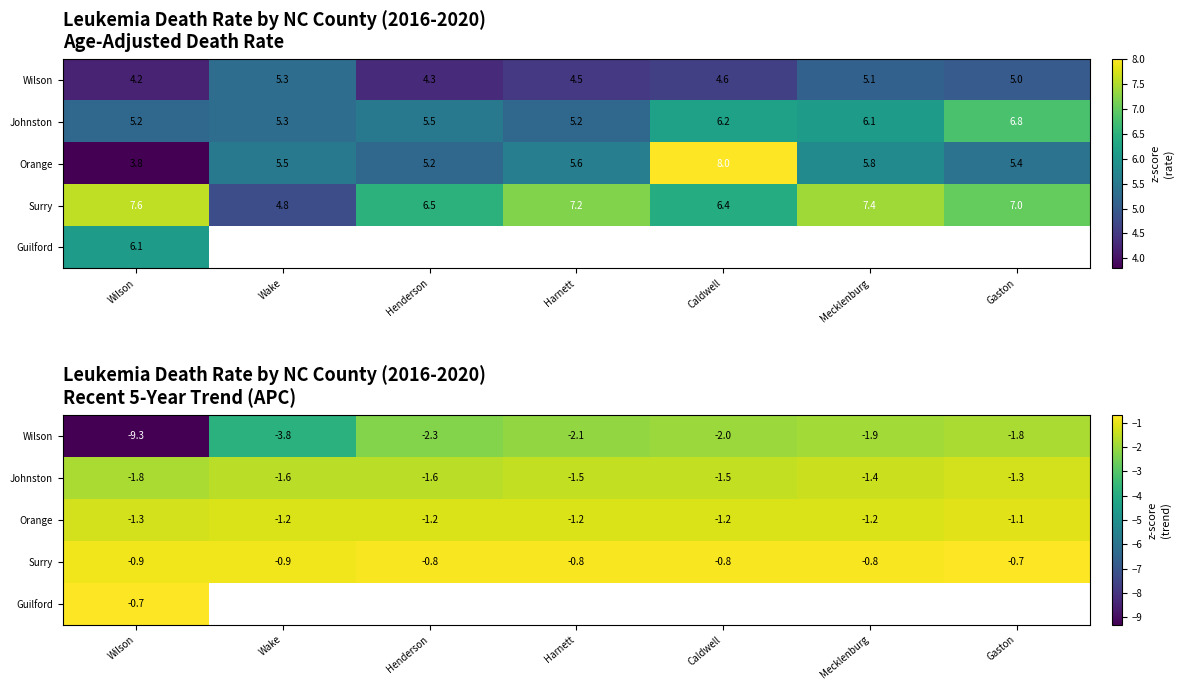

What is the total value across all series at Wilson?

-14.0